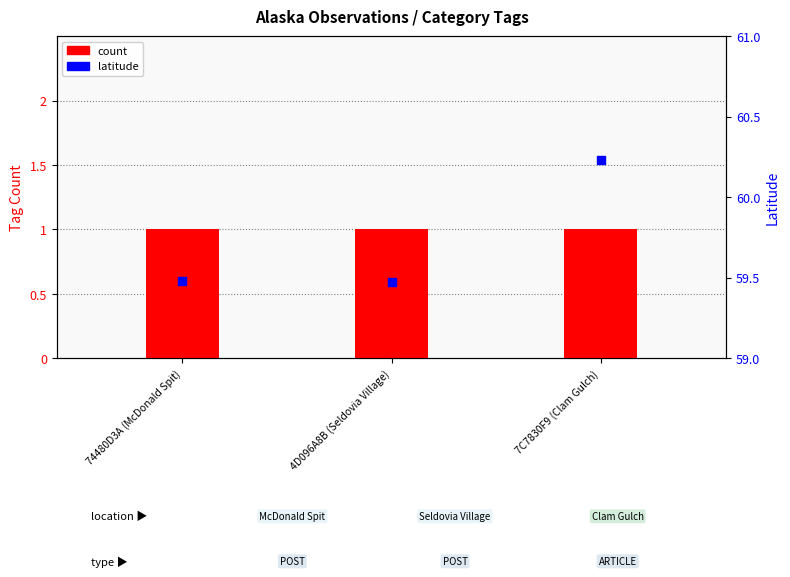

Is the value of latitude at 4D096A8B (Seldovia Village) greater than the value of count at 4D096A8B (Seldovia Village)?

Yes